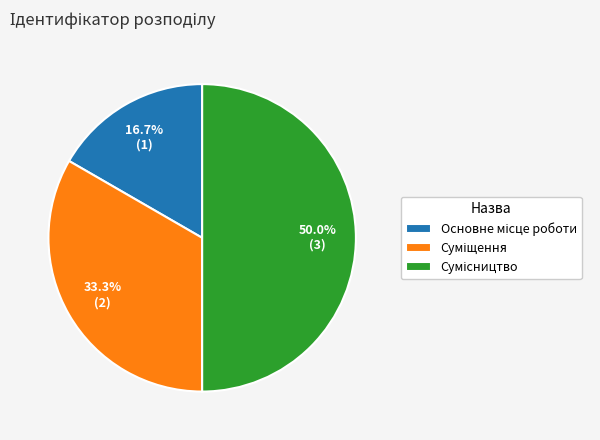

How many slices are in this pie chart?

3